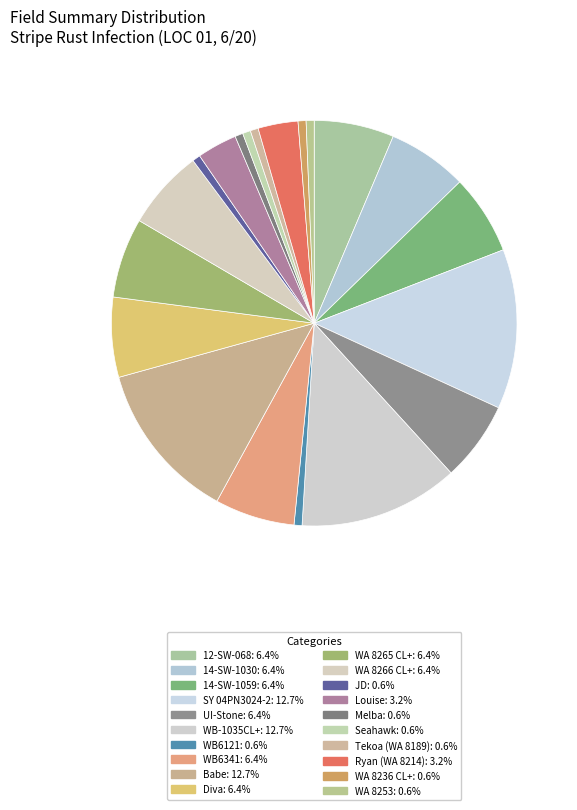

Which category has the smallest portion of the pie?

WB6121